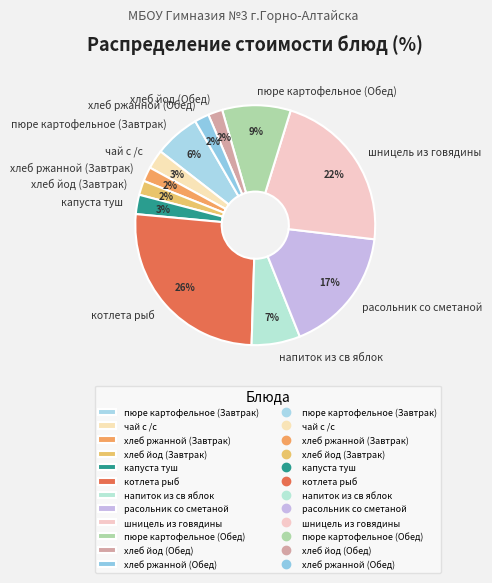

To the nearest percent, what is the difference between the largest and smallest slice percentages?

24%